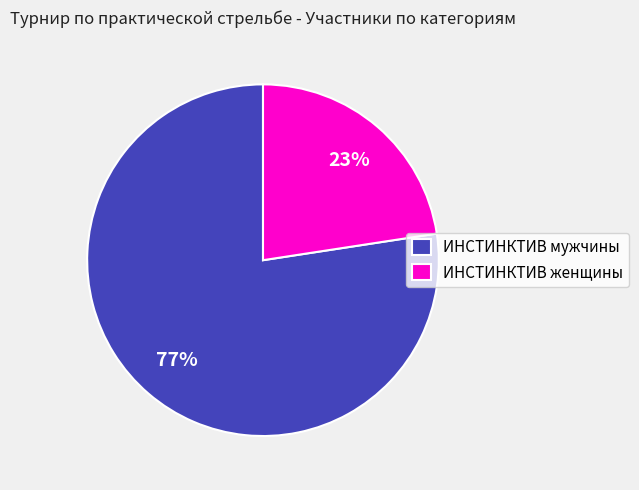

Which category has the biggest portion of the pie?

ИНСТИНКТИВ мужчины